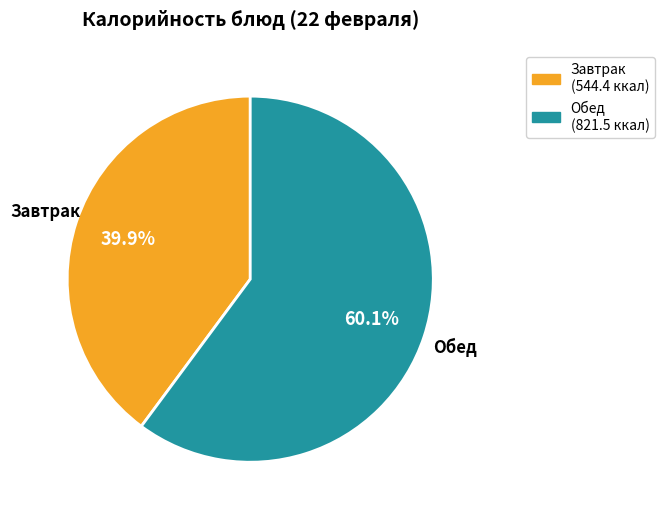

Is there any slice that represents more than half of the pie?

Yes